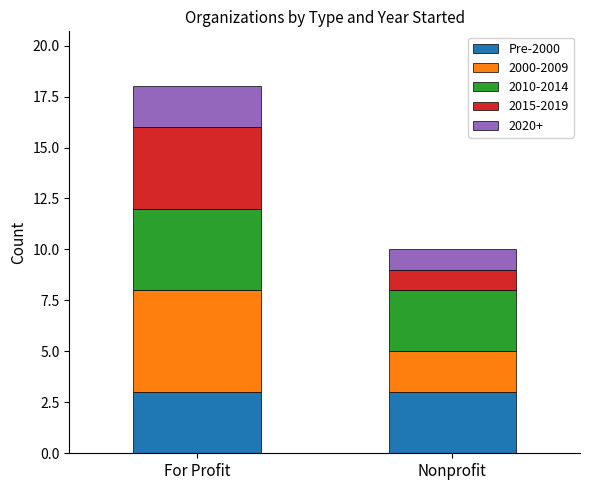

What is the sum of the Pre-2000 values at For Profit and Nonprofit?

6